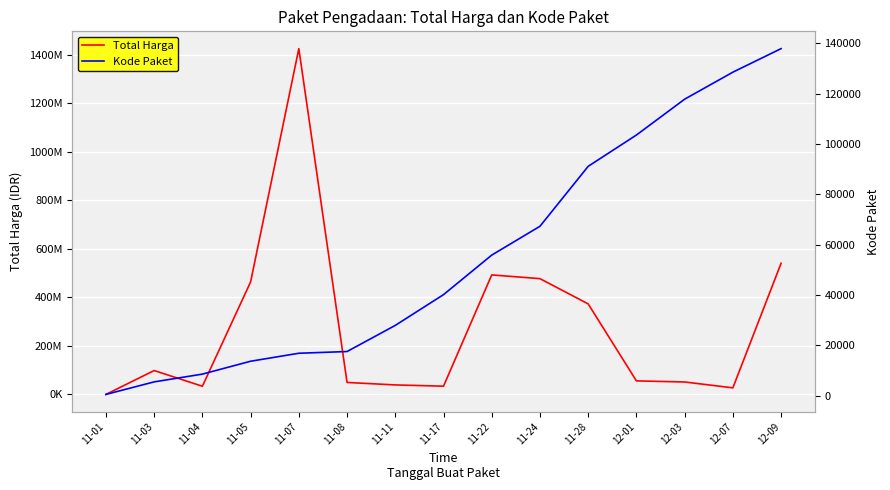

How many values in the Kode Paket series exceed 40112?

7